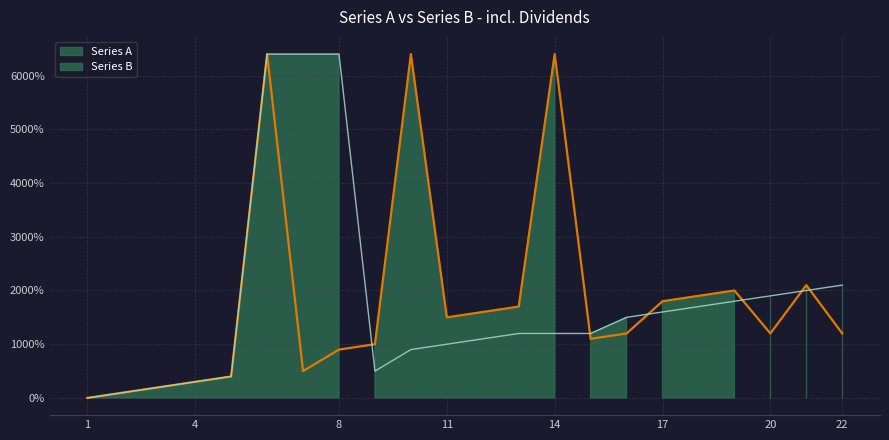

Count the number of values greater than 1200.

10